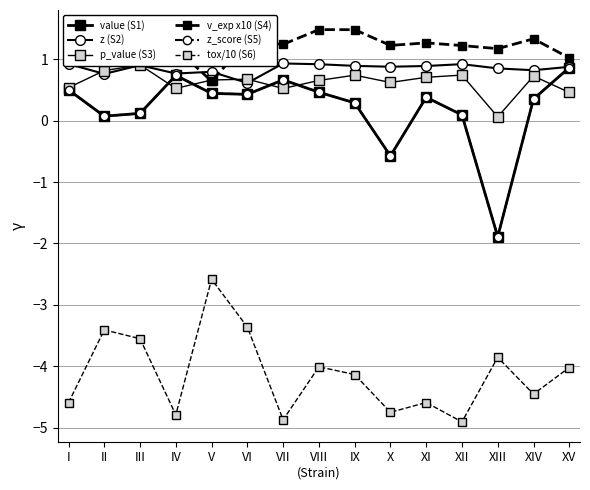

What is the sum of all p_value (S3) values?

9.3